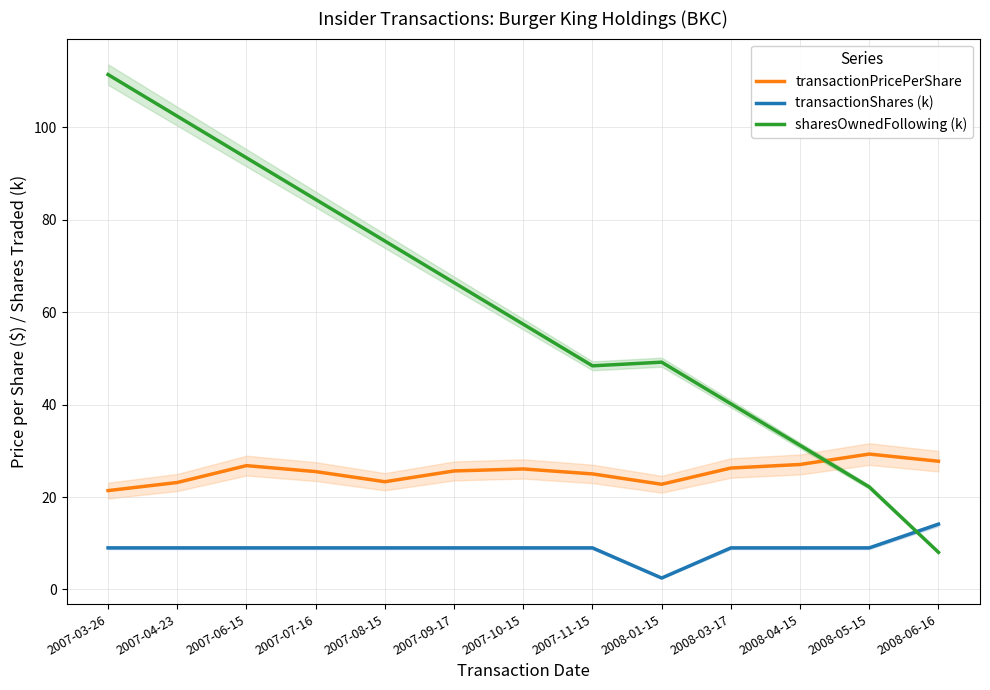

Which series has the largest total across all categories?

sharesOwnedFollowing (k)